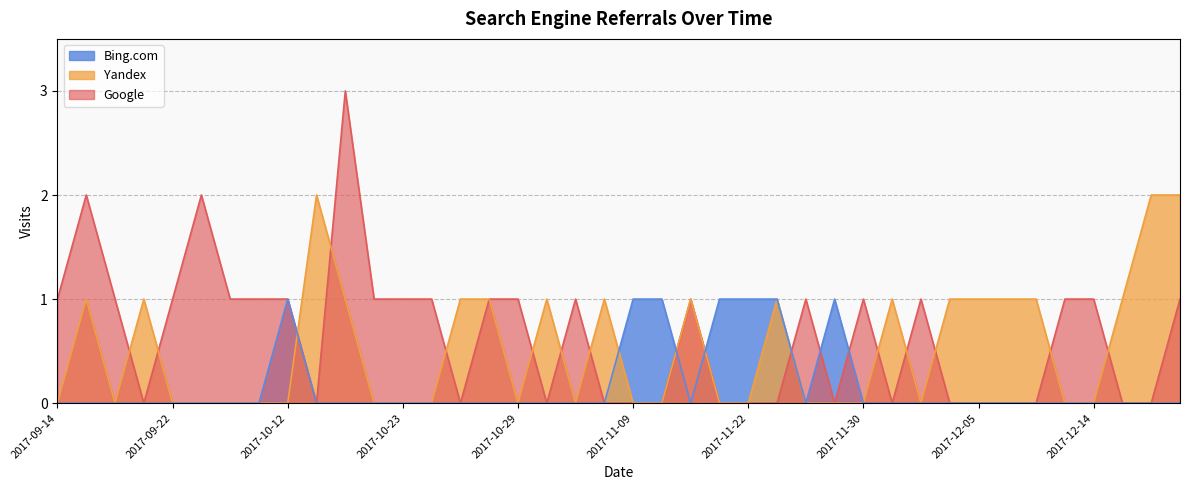

True or false: Bing.com and Yandex cross at least once.

True